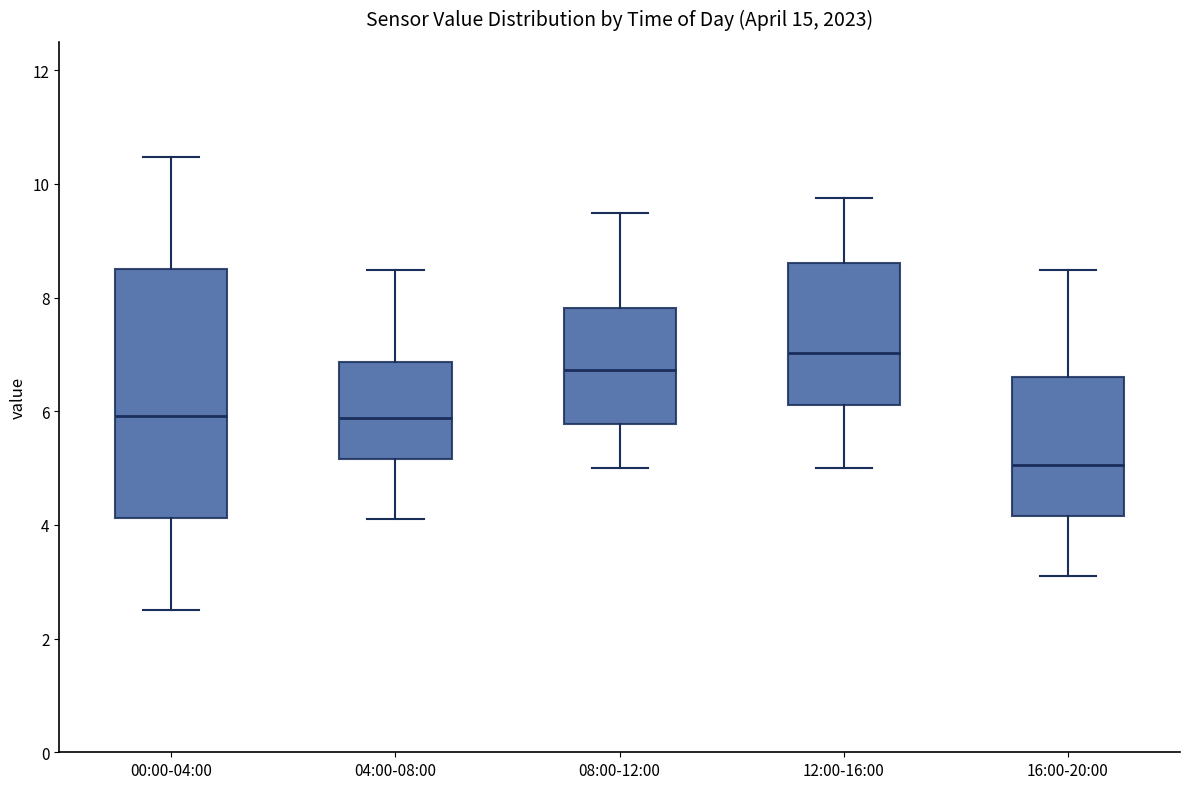

Reading left to right, transcribe this box plot: for each box, give where its median line is, the range the box spans, and where its two whiskers end, as read against the y-axis. The values are not printed on the chart, so give them approximately, as read against the axis.

00:00-04:00: median 6.0, box 4.2 to 8.6, whiskers 2.6 to 10.4
04:00-08:00: median 5.8, box 5.2 to 6.8, whiskers 4.2 to 8.4
08:00-12:00: median 6.8, box 5.8 to 7.8, whiskers 5.0 to 9.4
12:00-16:00: median 7.0, box 6.2 to 8.6, whiskers 5.0 to 9.8
16:00-20:00: median 5.0, box 4.2 to 6.6, whiskers 3.2 to 8.4